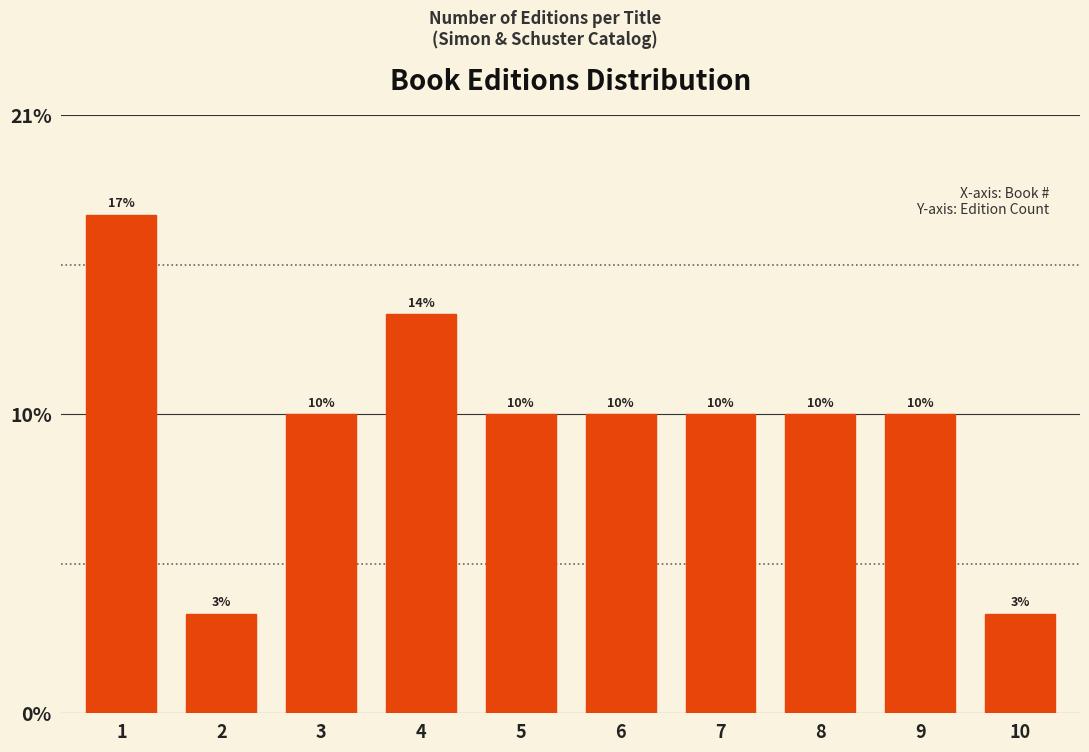

Are the bars horizontal?

No